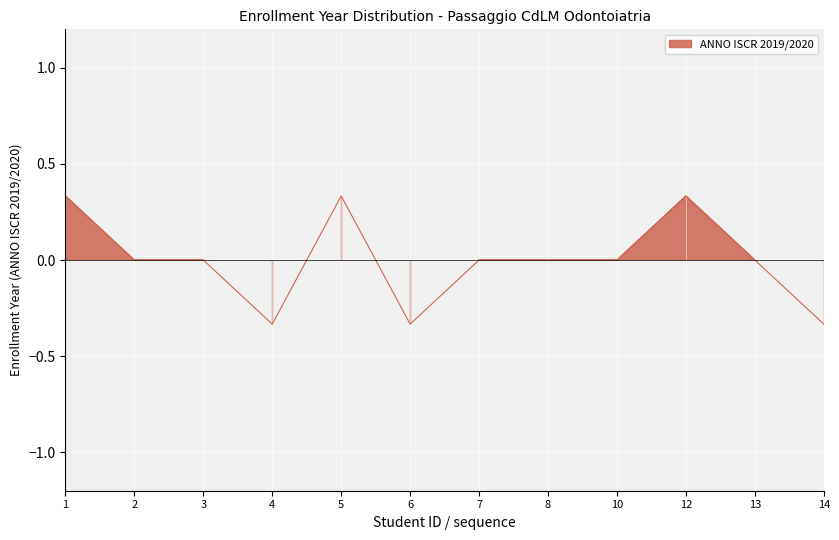

Reading left to right, transcribe all the data shown in this chart.

1=0.3	2=0.0	3=0.0	4=-0.3	5=0.3	6=-0.3	7=0.0	8=0.0	10=0.0	12=0.3	13=0.0	14=-0.3